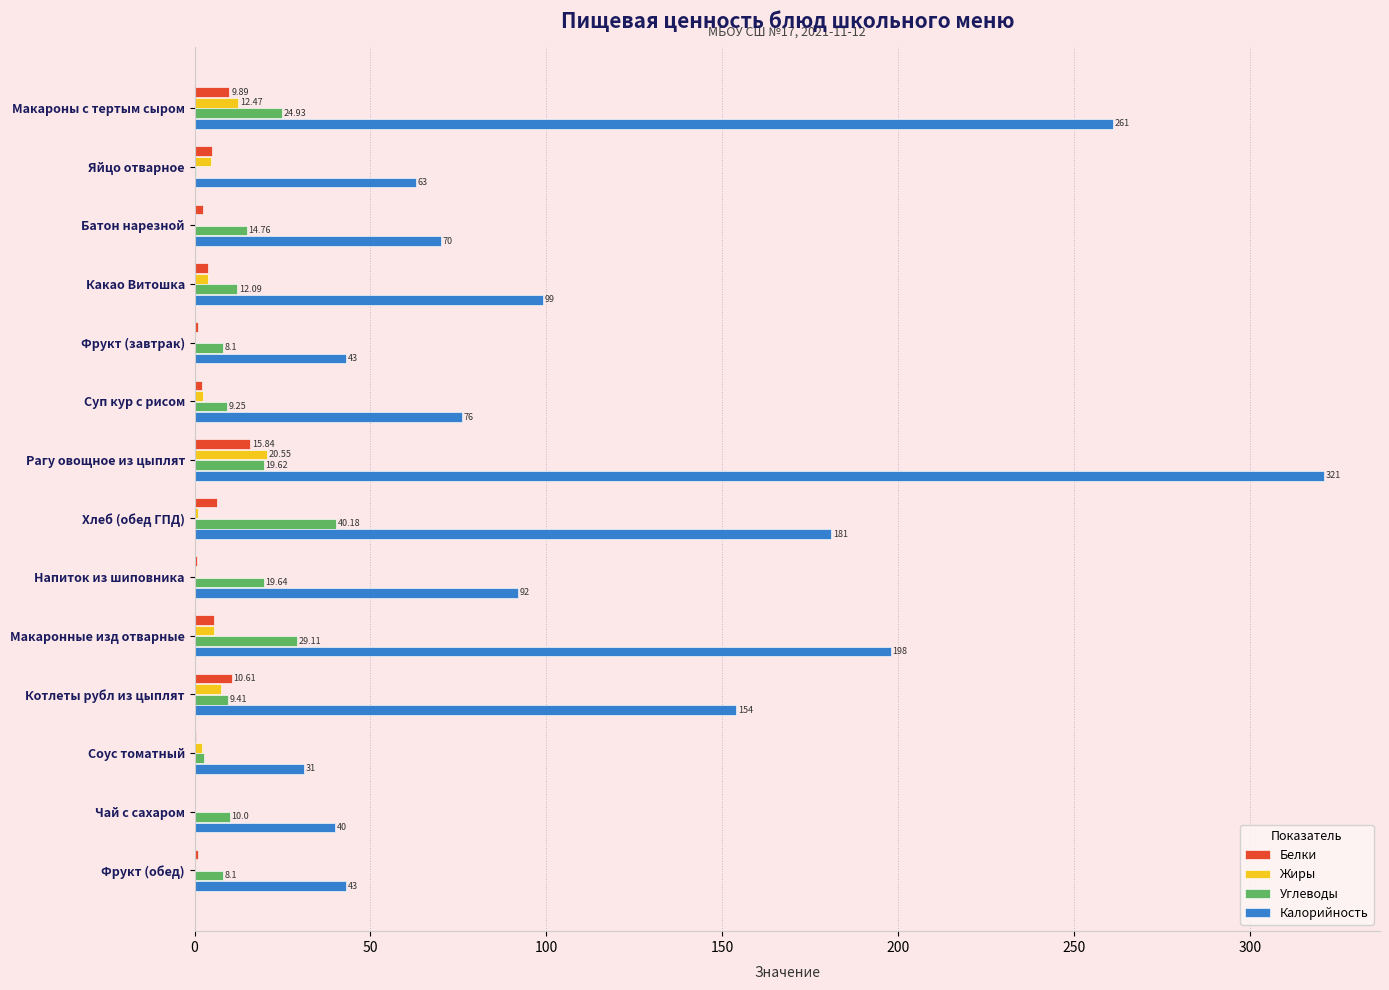

What is the sum of all Калорийность values?

1672.0